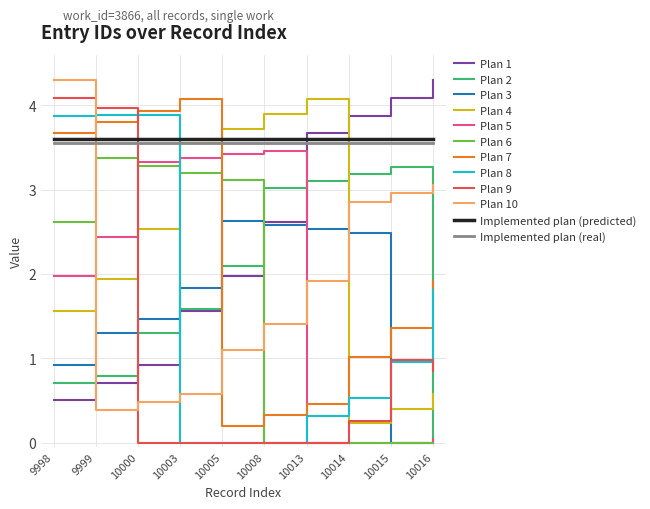

True or false: Plan 3 and Implemented plan (real) intersect in this chart.

False